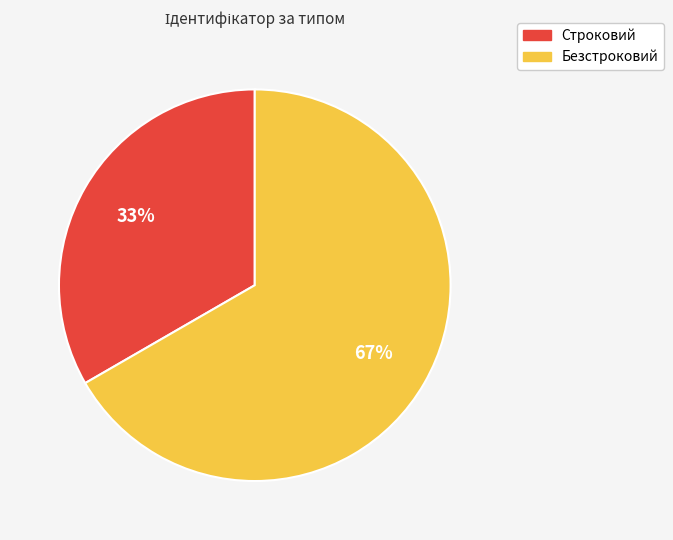

To the nearest percent, what is the average slice percentage?

50%